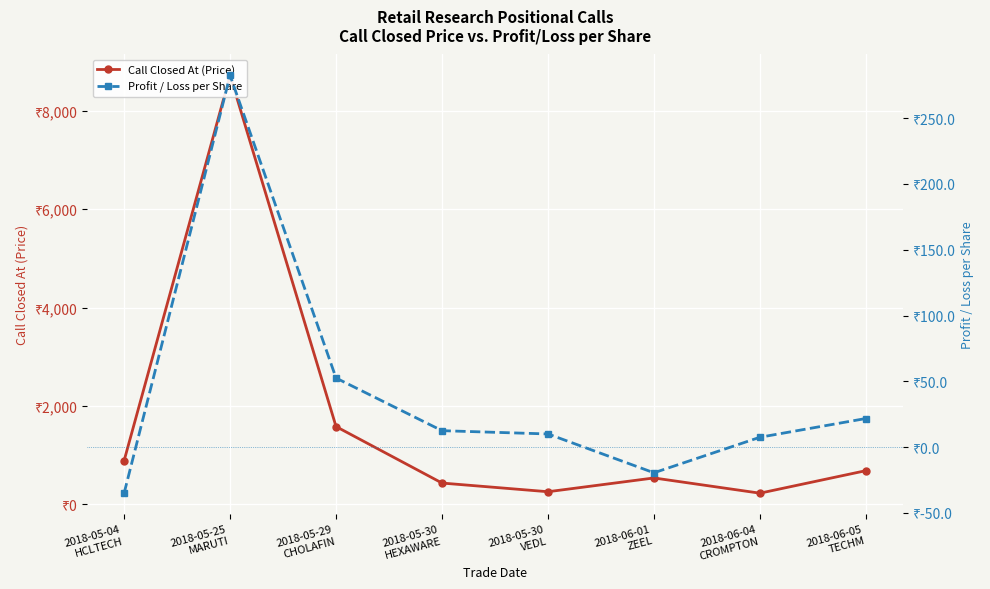

Which series has the largest total across all categories?

Call Closed At (Price)